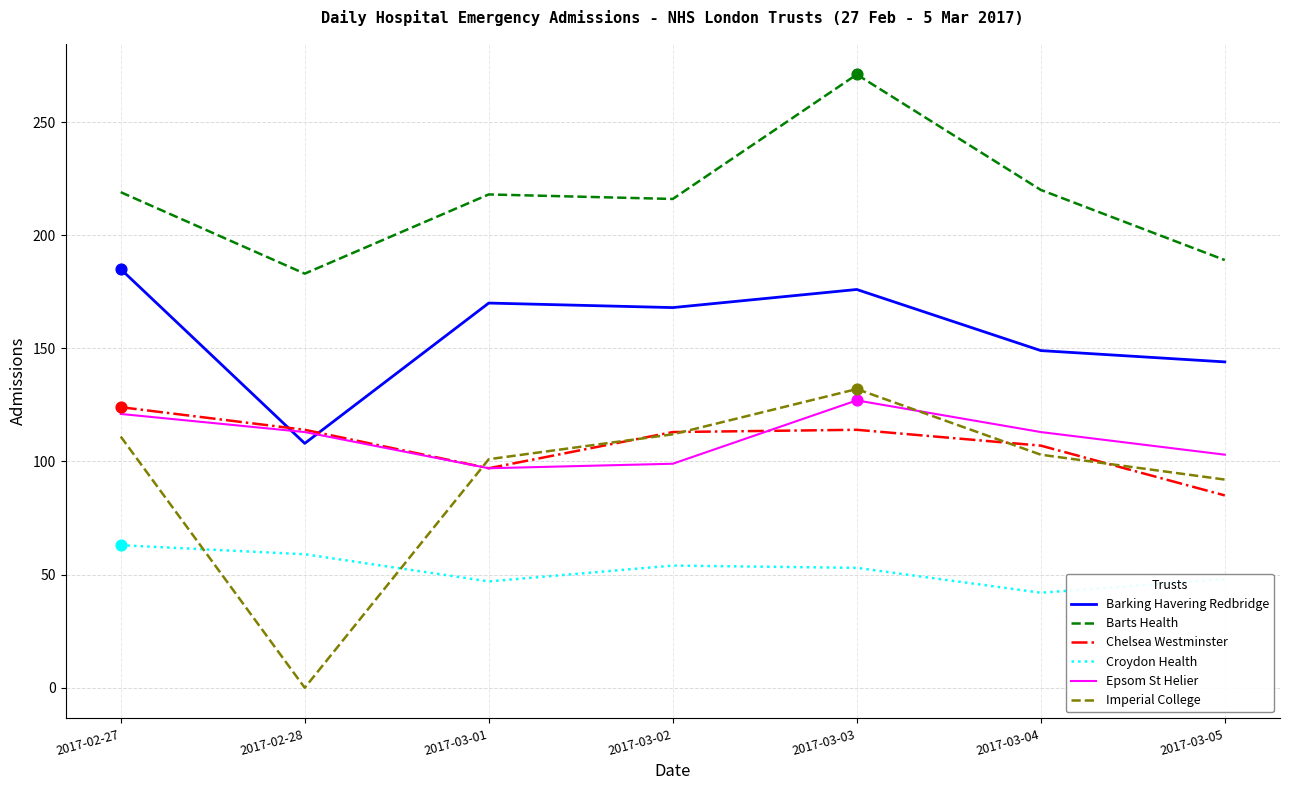

What are all the series names shown in the legend?

Barking Havering Redbridge, Barts Health, Chelsea Westminster, Croydon Health, Epsom St Helier, Imperial College